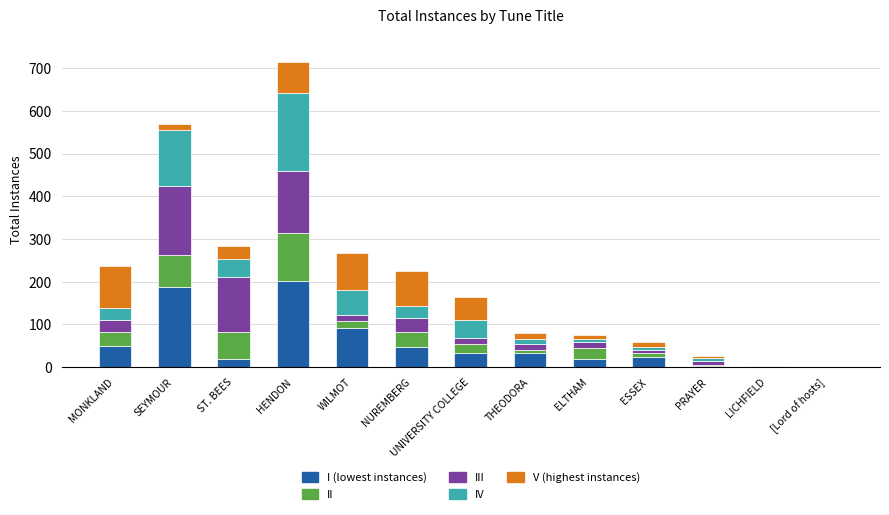

What is the total value across all series at ST. BEES?

284.0